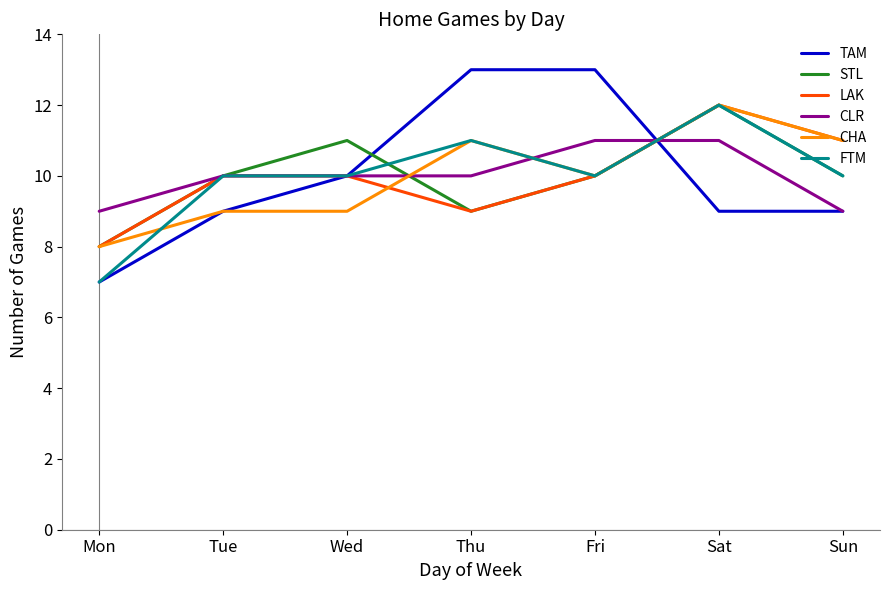

What is the greatest value displayed?

13